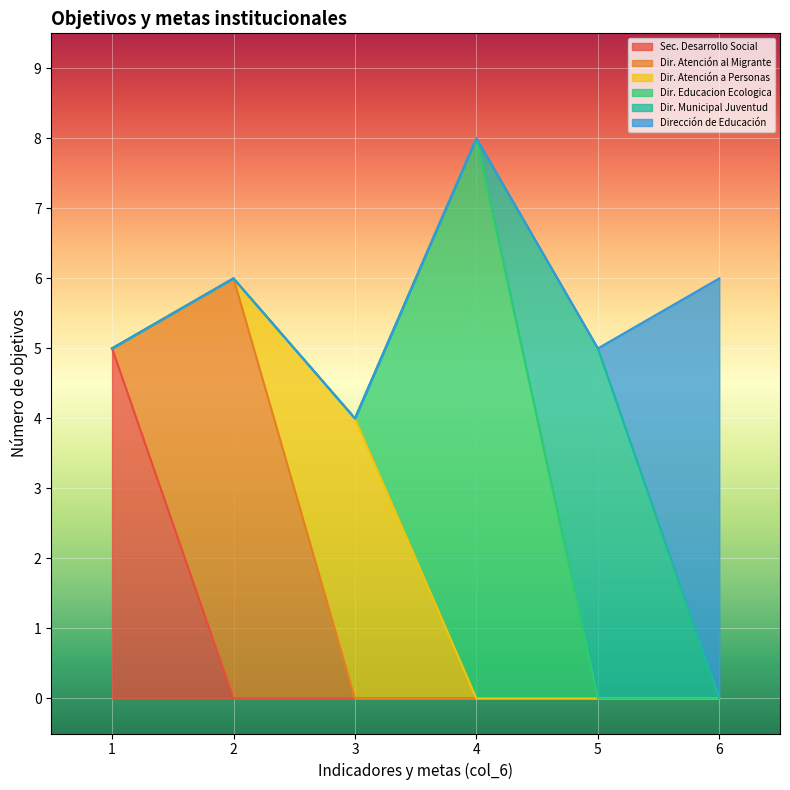

Between 4 and 2, which is larger?

4